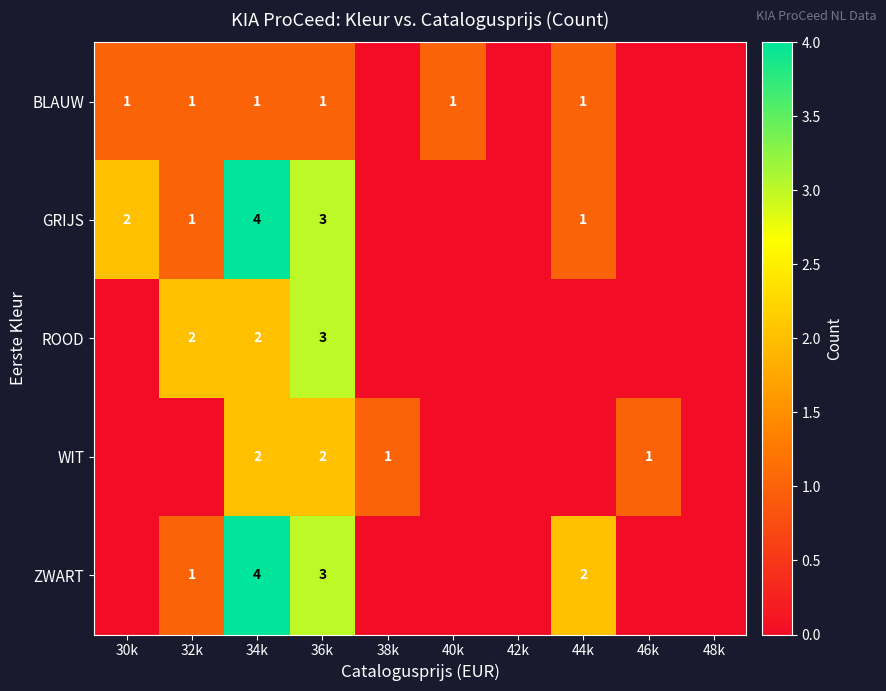

True or false: WIT has a value of 2 at 34k.

True